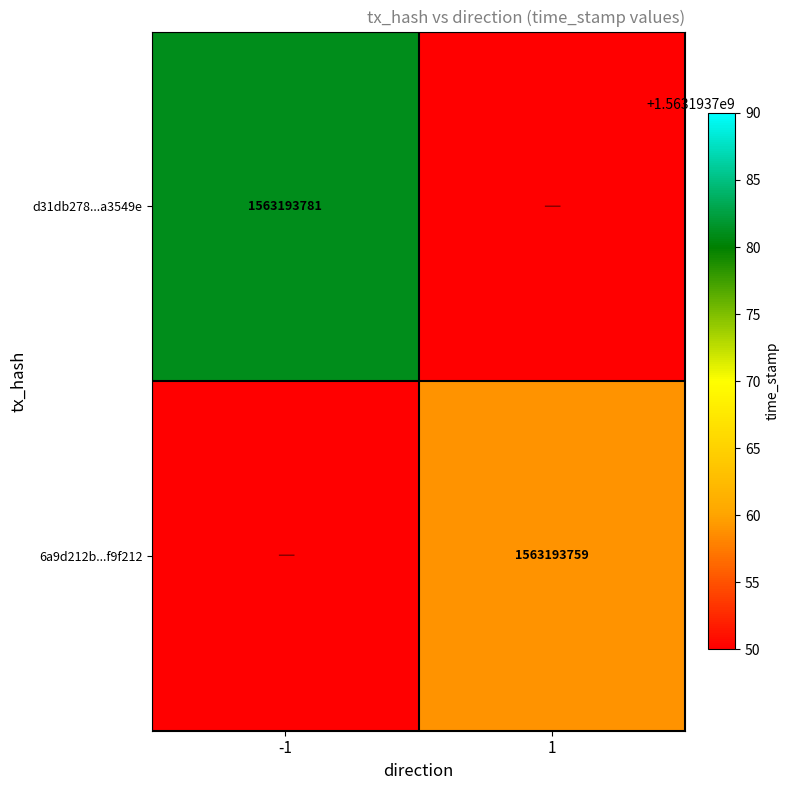

The value of 6a9d212b...f9f212 at 1 is 2150993506. True or false?

False